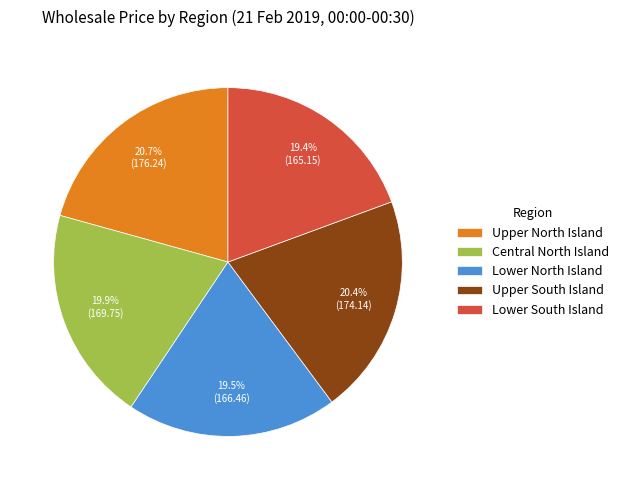

How many slices are in this pie chart?

5